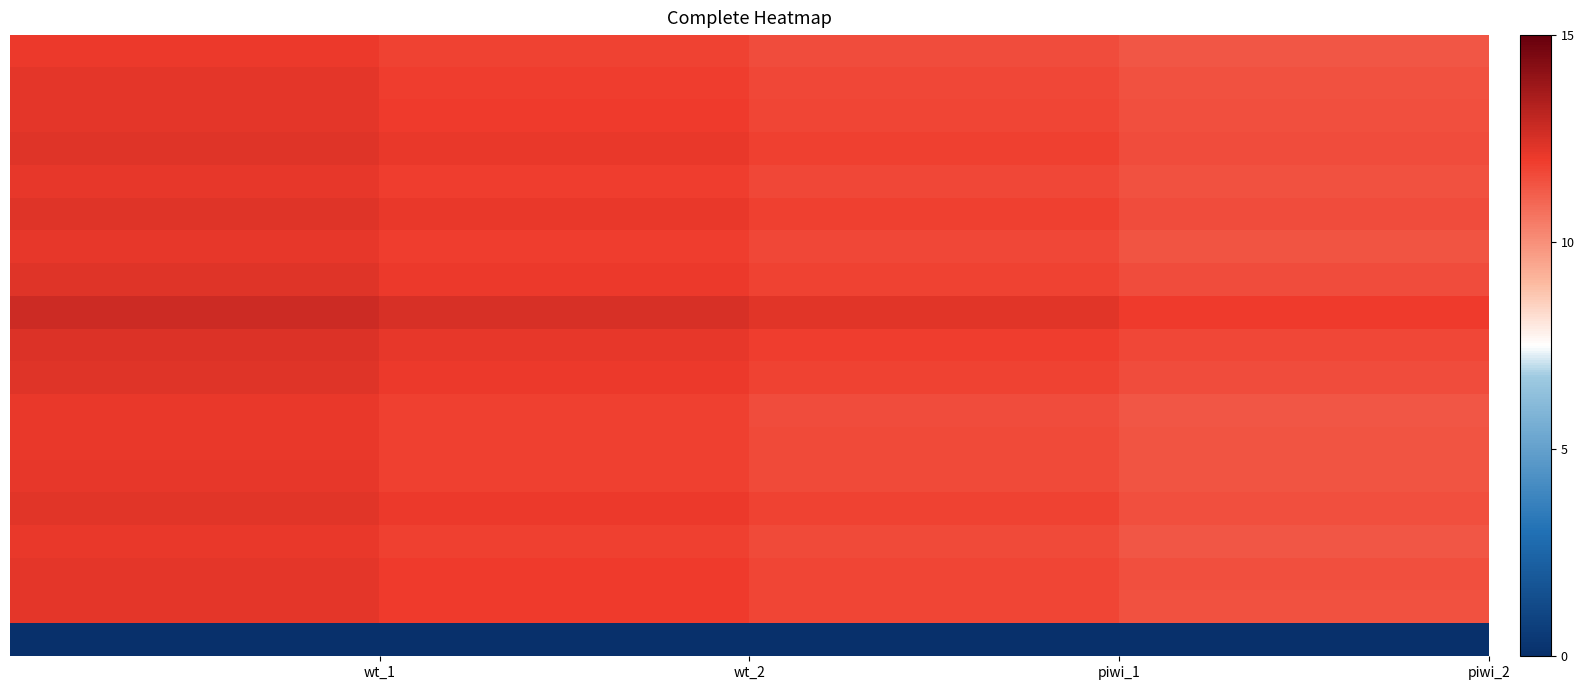

How many categories are shown in the chart?

4